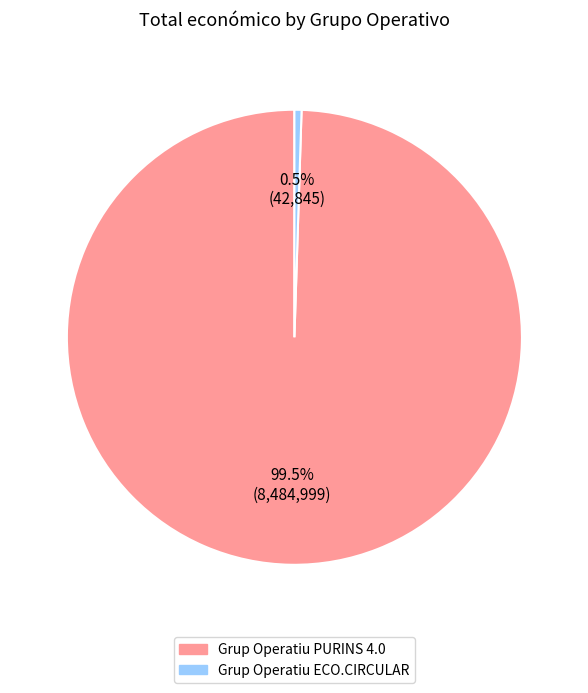

To the nearest percent, what is the difference between the Grup Operatiu ECO.CIRCULAR and Grup Operatiu PURINS 4.0 slice percentages?

99%